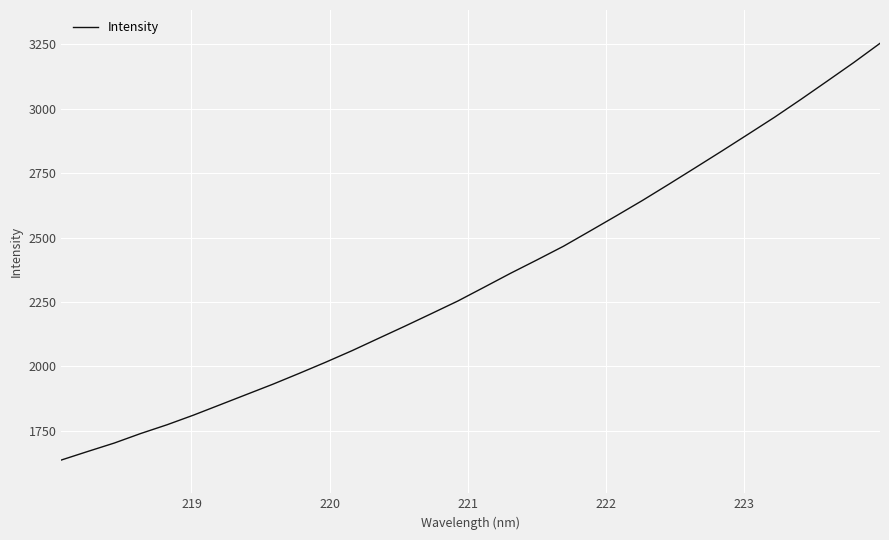

What is the maximum value shown in the chart?

3254.5